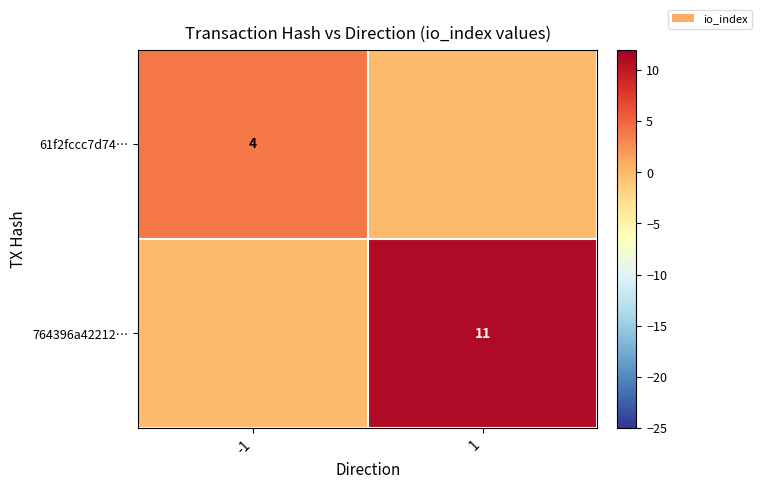

The 764396a42212… series shows 11 at 1. True or false?

True